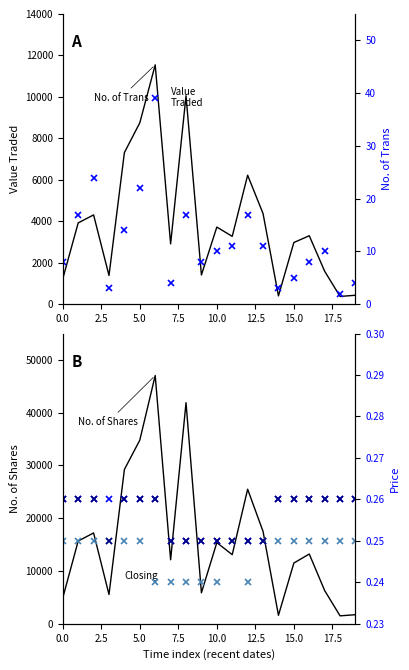

True or false: Value Traded and Closing cross at least once.

False